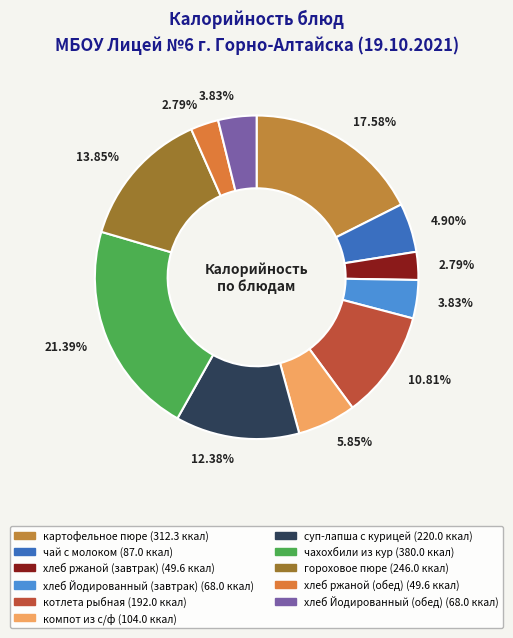

Do хлеб Йодированный (обед) and чай с молоком together represent more than half of the pie?

No